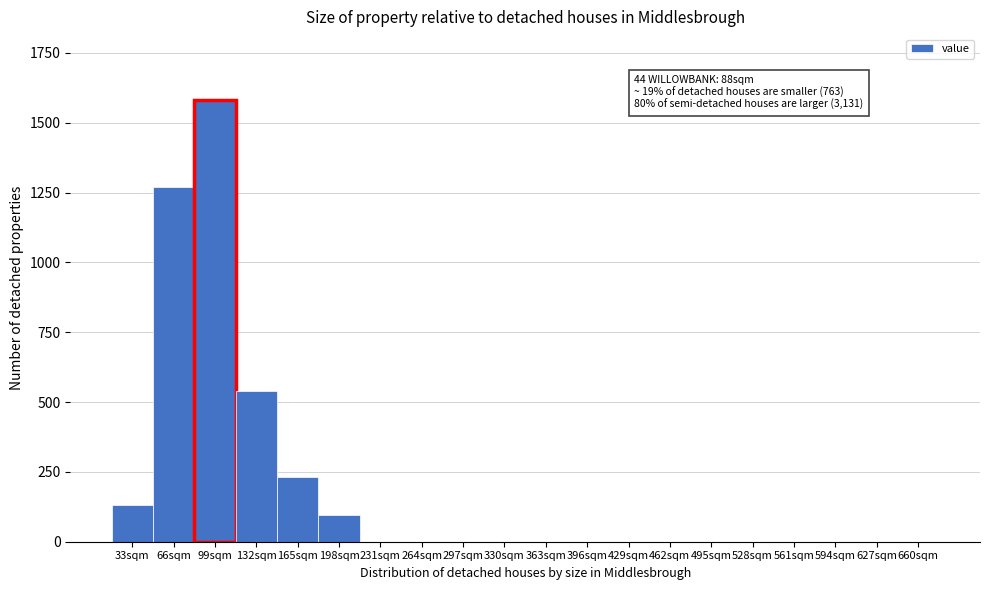

Reading left to right, list all the values displayed in this chart.

33sqm=130	66sqm=1270	99sqm=1580	132sqm=540	165sqm=230	198sqm=95	231sqm=0	264sqm=0	297sqm=0	330sqm=0	363sqm=0	396sqm=0	429sqm=0	462sqm=0	495sqm=0	528sqm=0	561sqm=0	594sqm=0	627sqm=0	660sqm=0